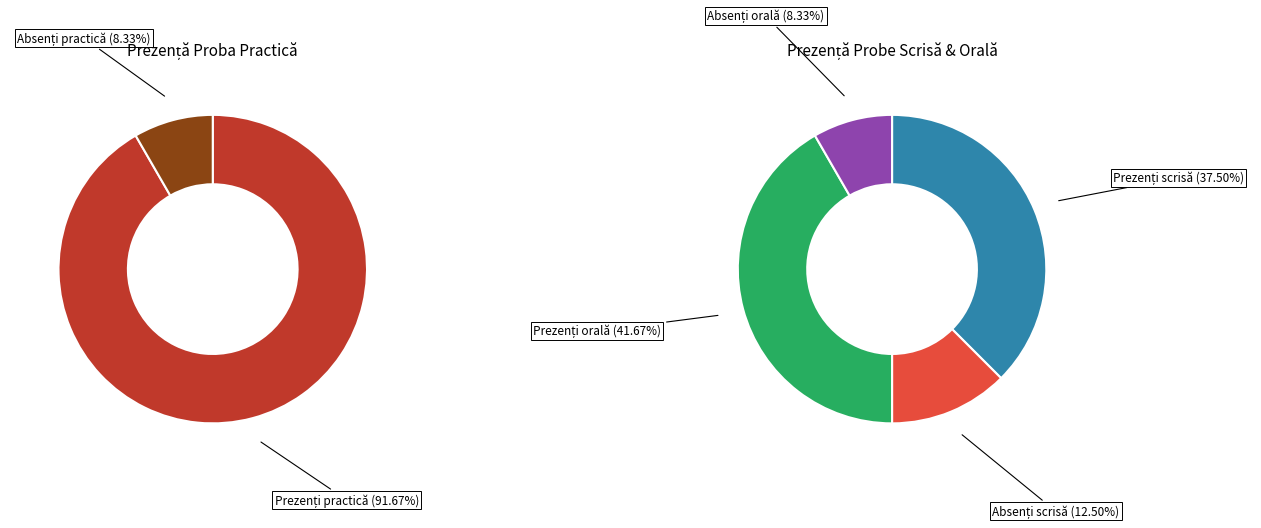

How many segments does this pie chart have?

2